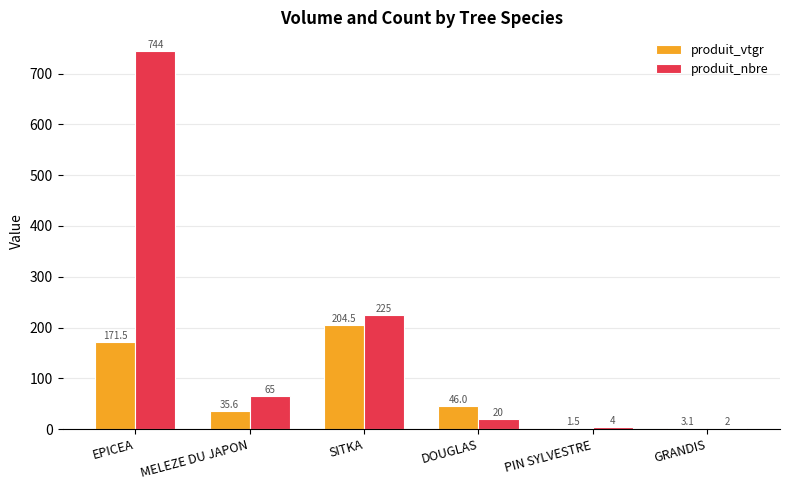

Which series changed the most between SITKA and GRANDIS?

produit_nbre